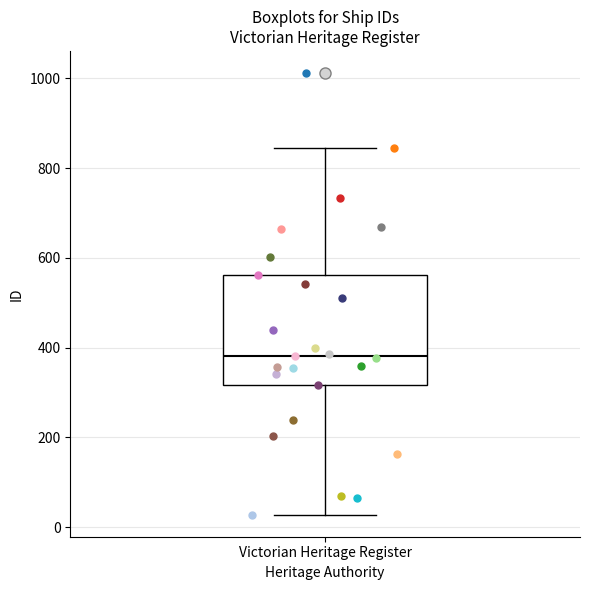

Read this box plot against the y-axis: the position of the median line, the range covered by the box, and the ends of both whiskers. The values are not printed on the chart, so give them approximately, as read against the axis.

median 380, box 320 to 560, whiskers 20 to 840